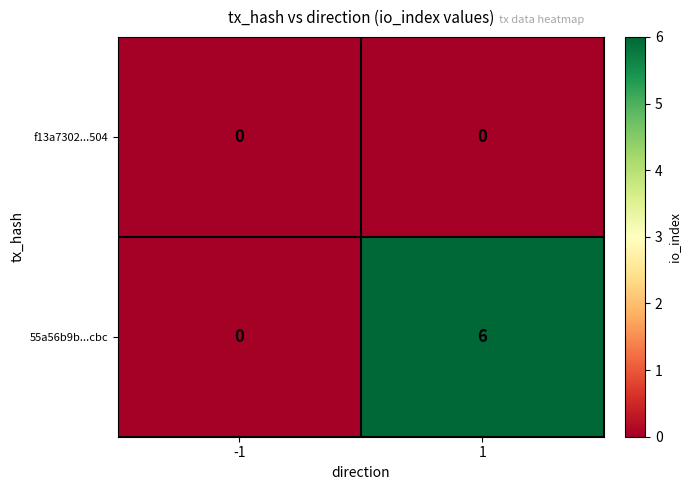

Which series has the largest total across all categories?

55a56b9b...cbc